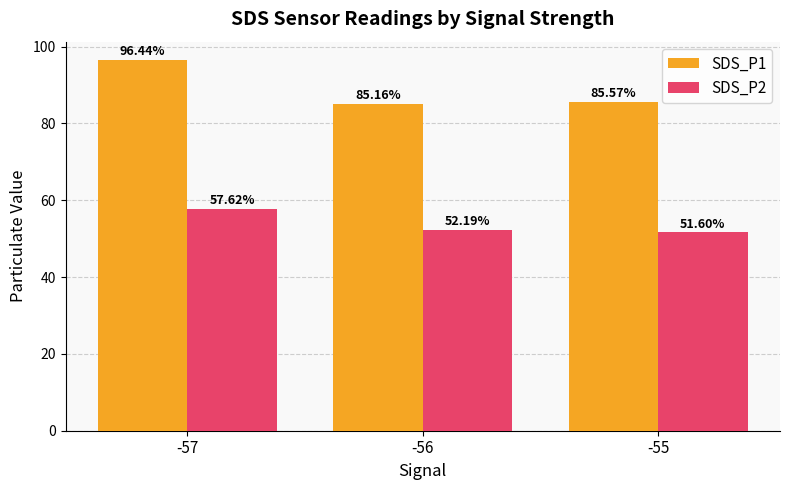

True or false: SDS_P1 has a value of 168.5 at -57.

False